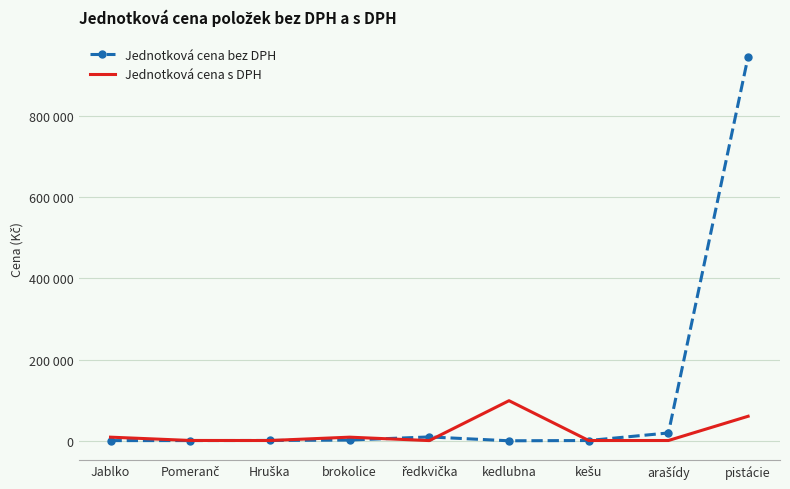

What is the sum of all Jednotková cena bez DPH values?

980100